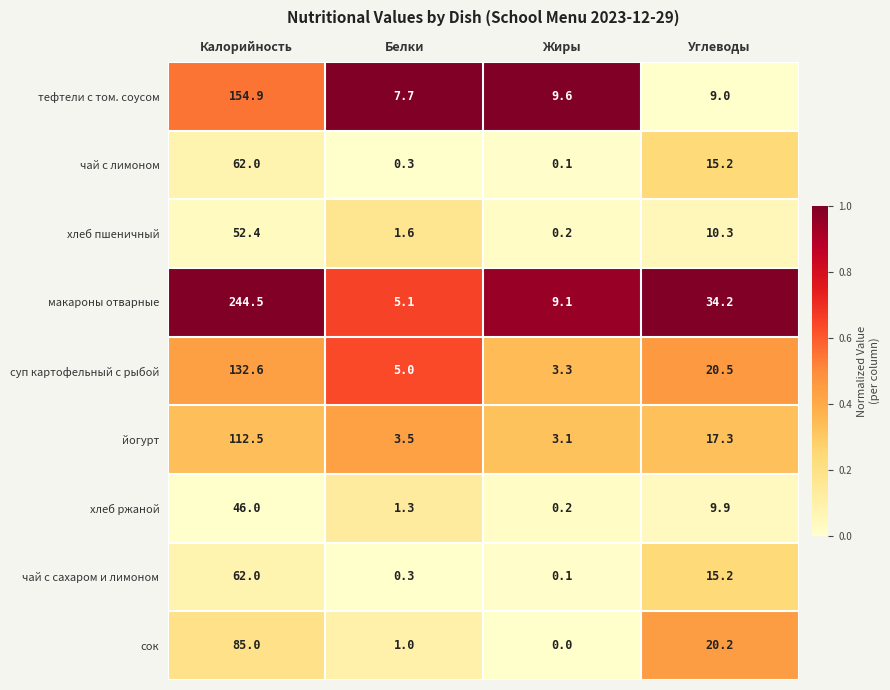

The суп картофельный с рыбой series shows 5.0 at Белки. True or false?

True